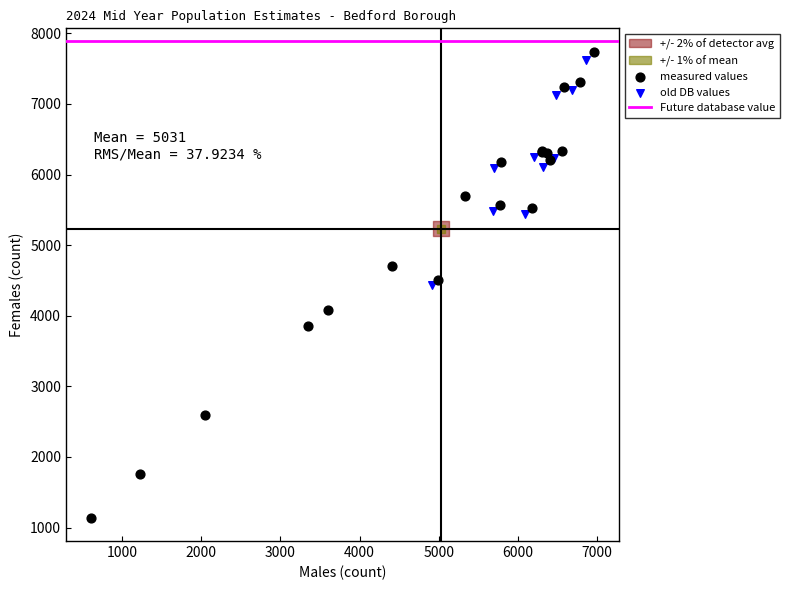

Which series contains the lowest Y value?

measured values